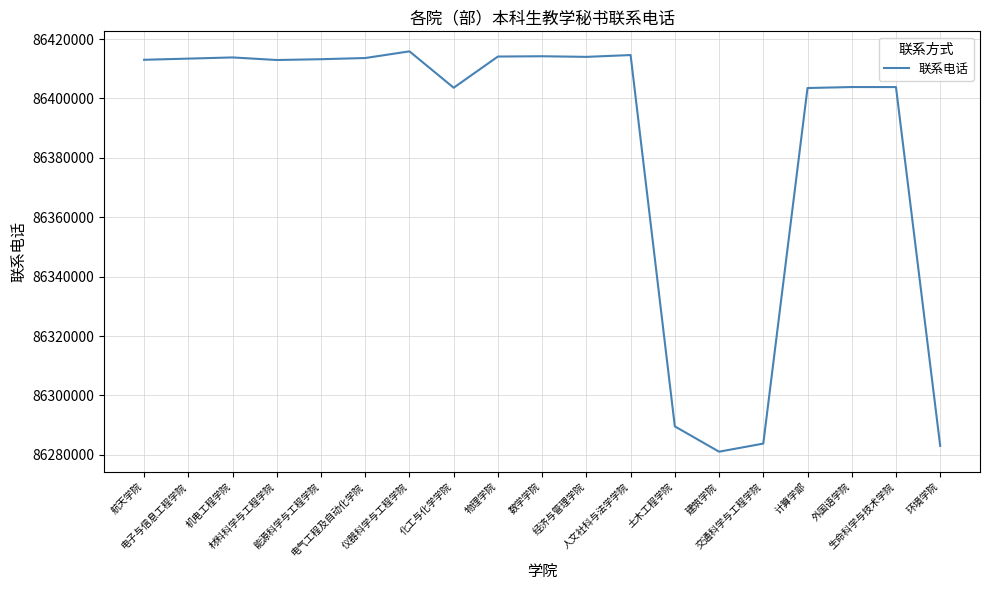

The value at 材料科学与工程学院 is 134343452. True or false?

False